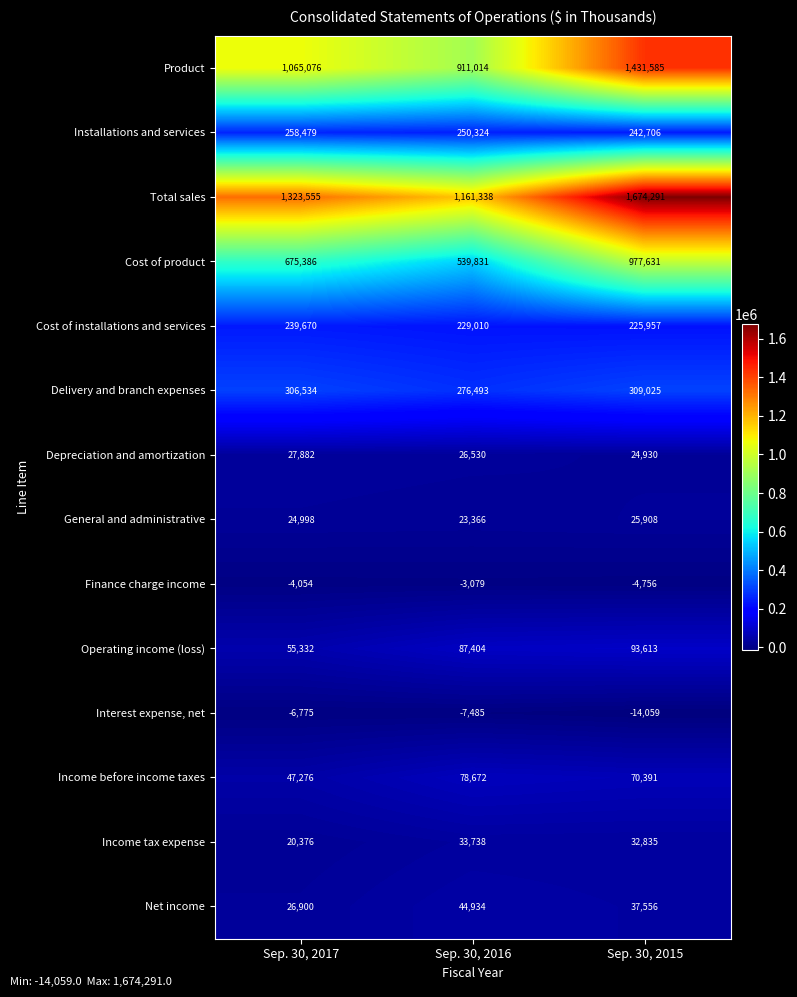

What value does the Total sales series have at Sep. 30, 2015, to the nearest 100?

1674300